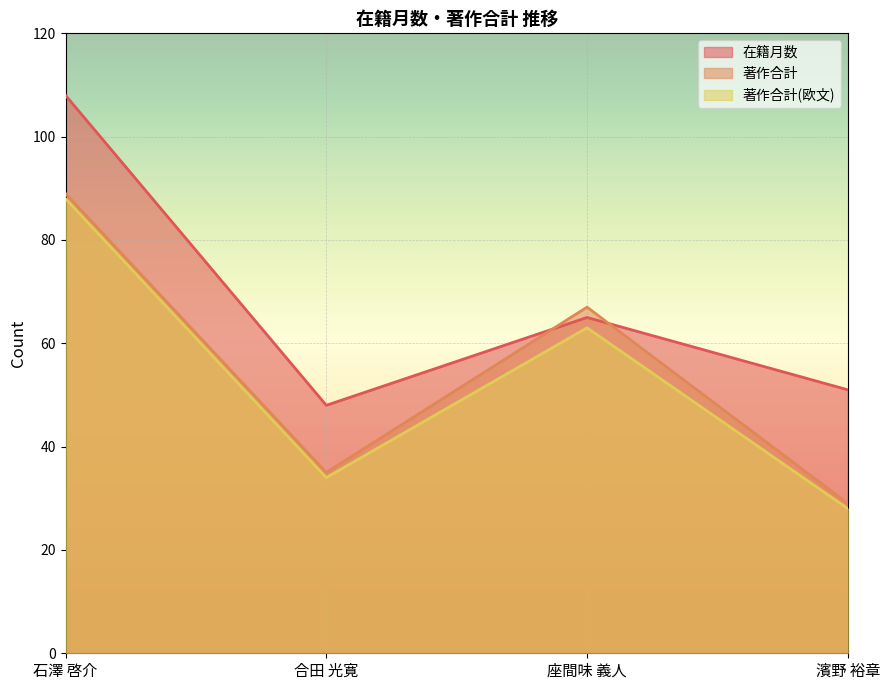

True or false: 著作合計(欧文) and 在籍月数 intersect in this chart.

False